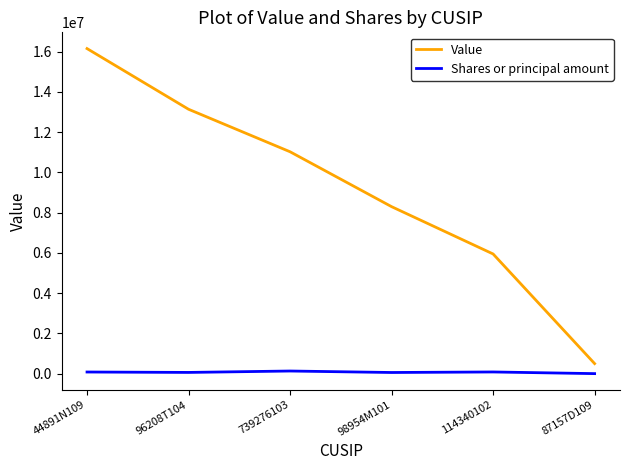

What position from the left is 87157D109?

6